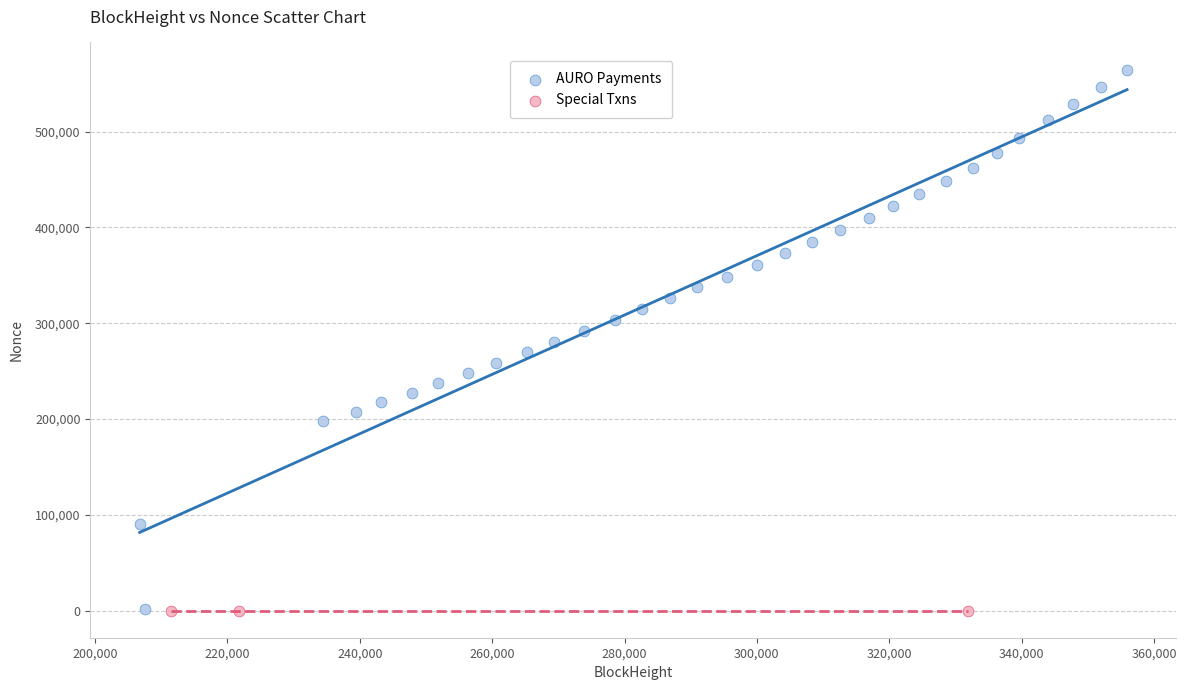

Which series contains the highest Y value?

AURO Payments